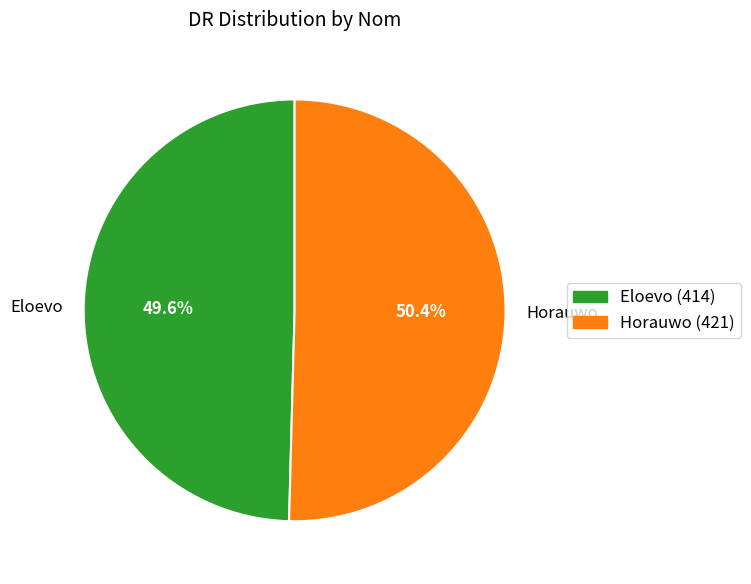

Which category has the smallest portion of the pie?

Eloevo